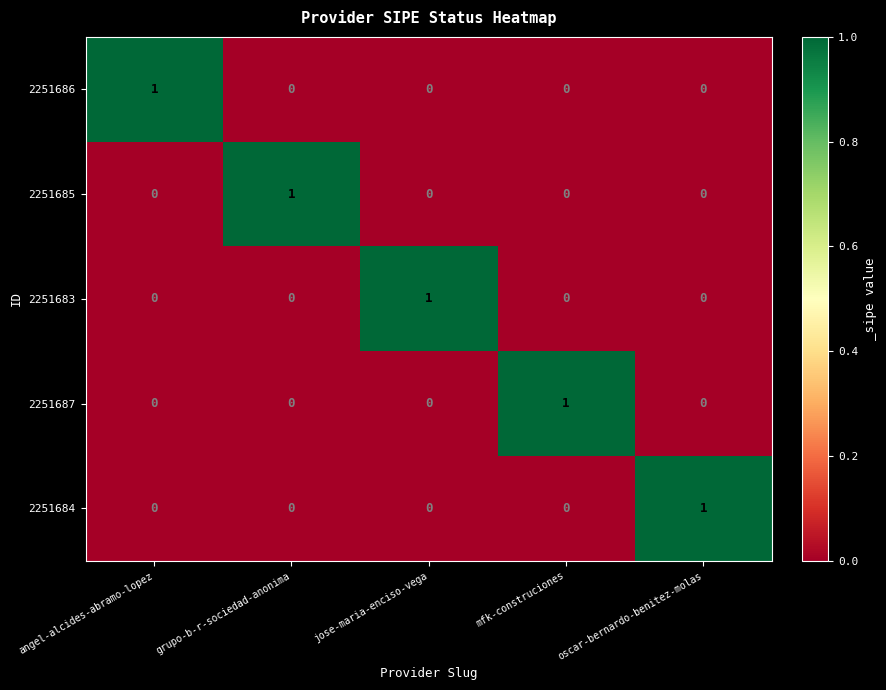

Reading right to left, transcribe all the data shown in this chart.

2251686: oscar-bernardo-benitez-molas=0	mfk-construciones=0	jose-maria-enciso-vega=0	grupo-b-r-sociedad-anonima=0	angel-alcides-abramo-lopez=1
2251685: oscar-bernardo-benitez-molas=0	mfk-construciones=0	jose-maria-enciso-vega=0	grupo-b-r-sociedad-anonima=1	angel-alcides-abramo-lopez=0
2251683: oscar-bernardo-benitez-molas=0	mfk-construciones=0	jose-maria-enciso-vega=1	grupo-b-r-sociedad-anonima=0	angel-alcides-abramo-lopez=0
2251687: oscar-bernardo-benitez-molas=0	mfk-construciones=1	jose-maria-enciso-vega=0	grupo-b-r-sociedad-anonima=0	angel-alcides-abramo-lopez=0
2251684: oscar-bernardo-benitez-molas=1	mfk-construciones=0	jose-maria-enciso-vega=0	grupo-b-r-sociedad-anonima=0	angel-alcides-abramo-lopez=0